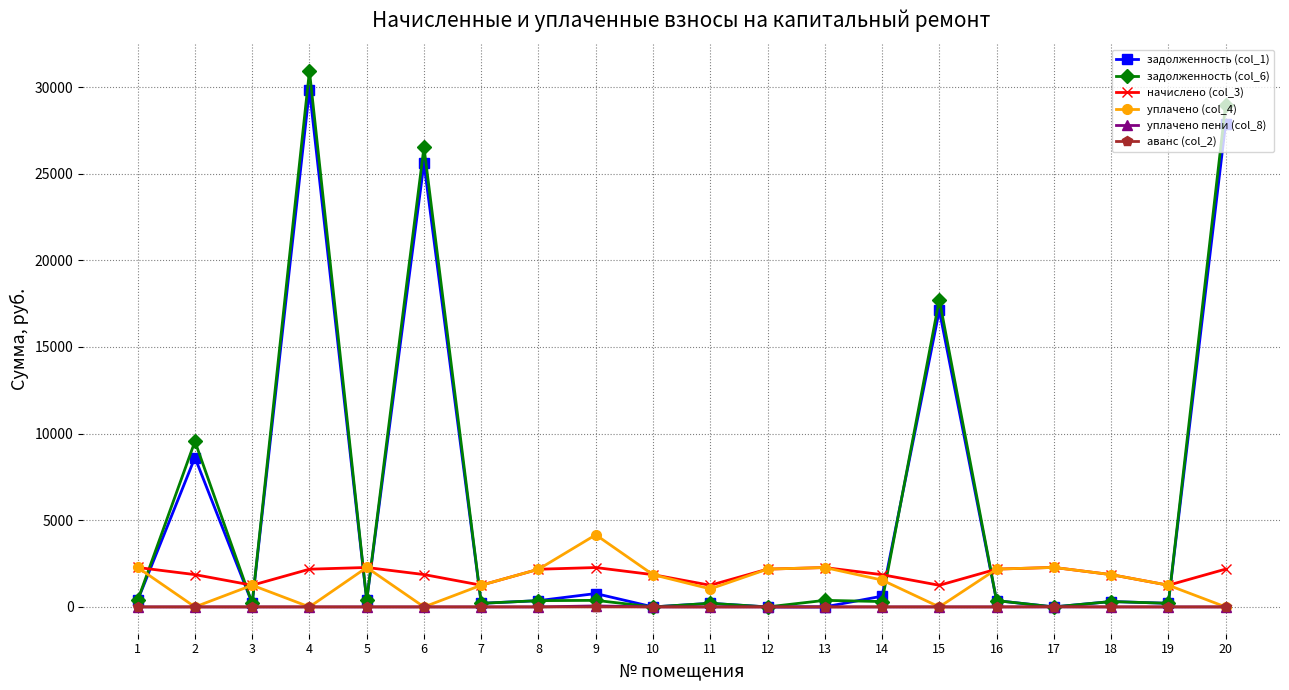

What value does the уплачено (col_4) series have at 19?

1252.9